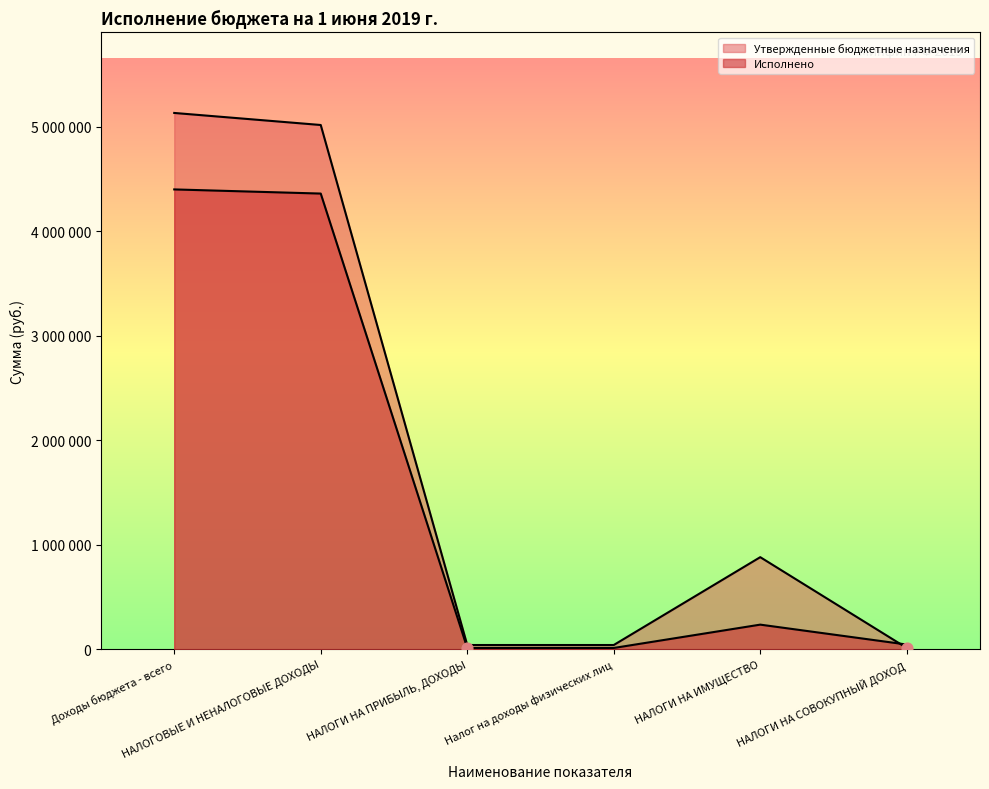

Which series reaches the minimum Y coordinate?

Исполнено